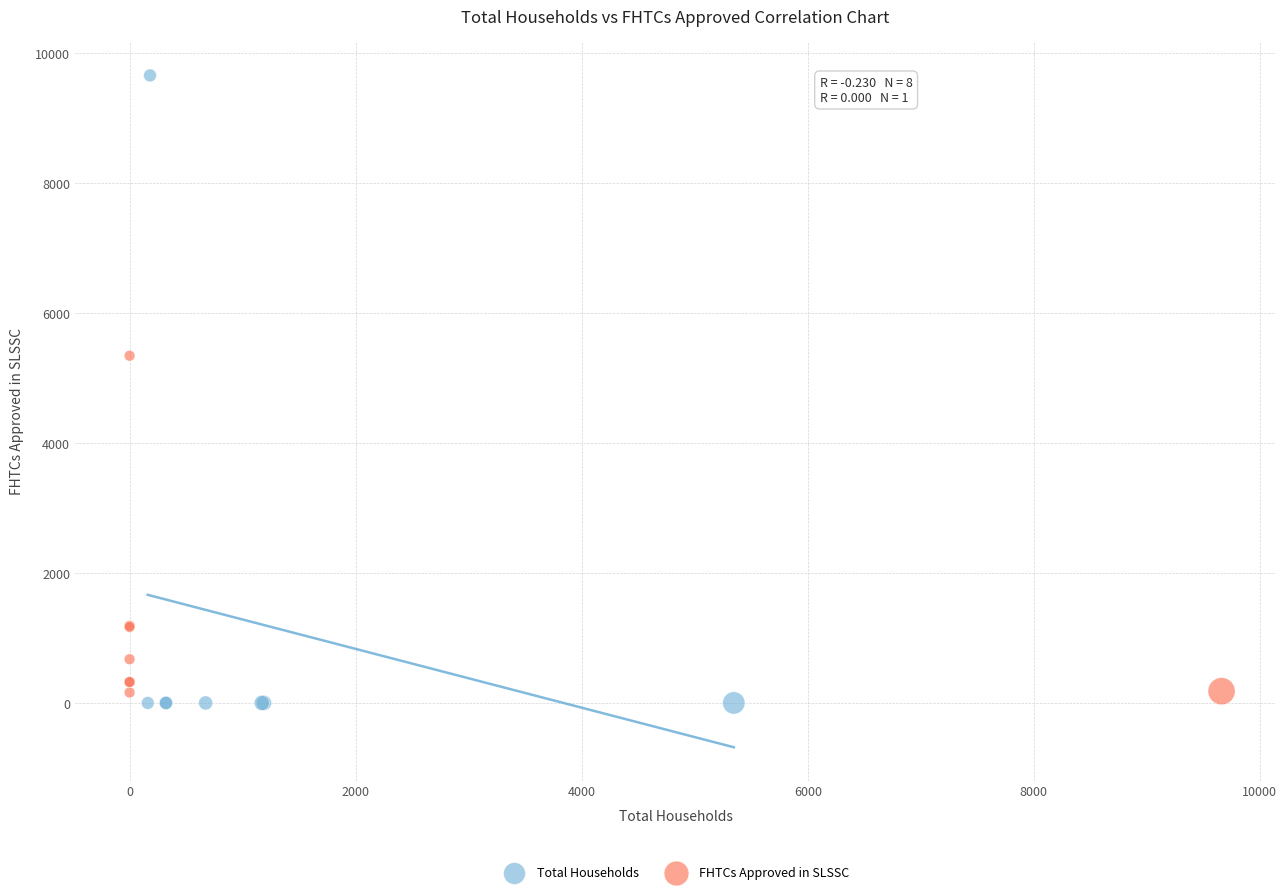

Which series reaches the maximum Y coordinate?

Total Households